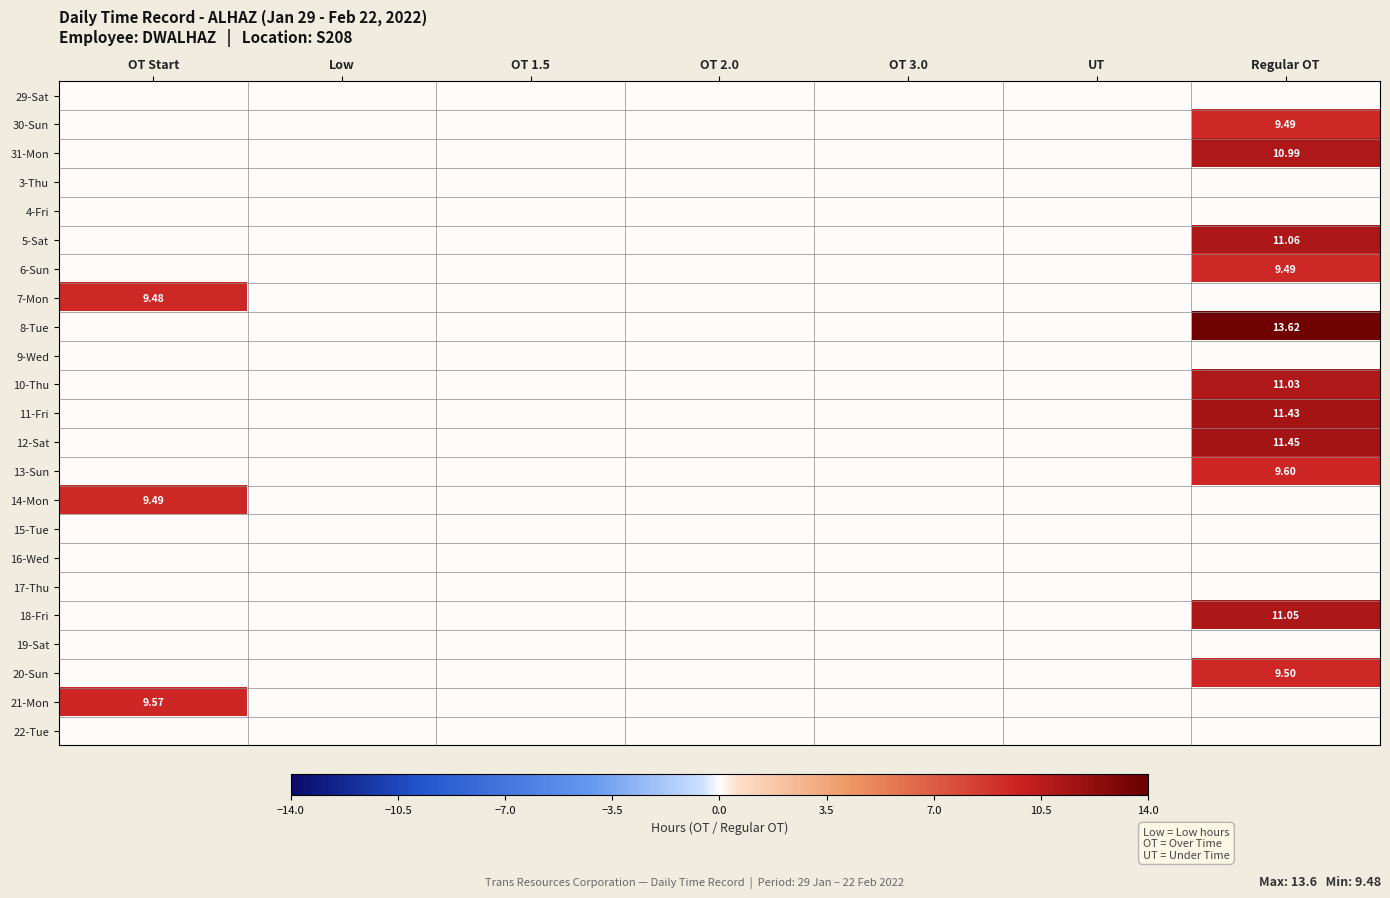

What is the difference between the 12-Sat values at Low and Regular OT?

11.4